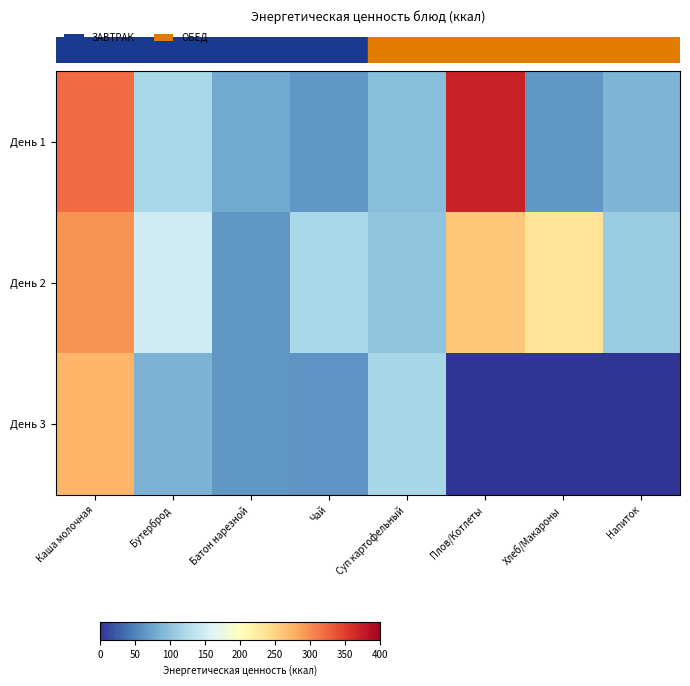

What is the total value across all series at Плов/Котлеты?

631.2